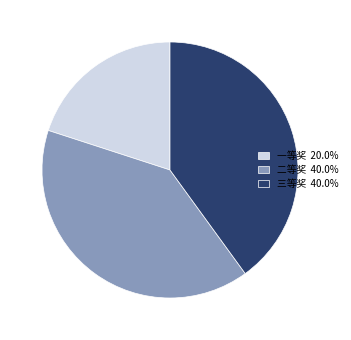

Does 一等奖 represent more than half of the total?

No